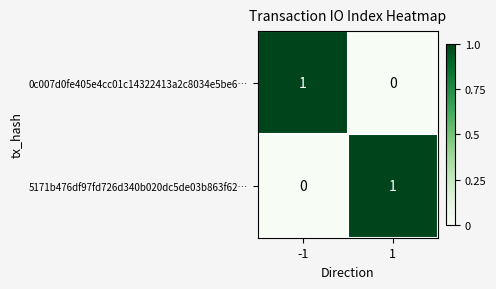

Reading left to right, transcribe all the data shown in this chart.

0c007d0fe405e4cc01c14322413a2c8034e5be6…: -1=1	1=0
5171b476df97fd726d340b020dc5de03b863f62…: -1=0	1=1